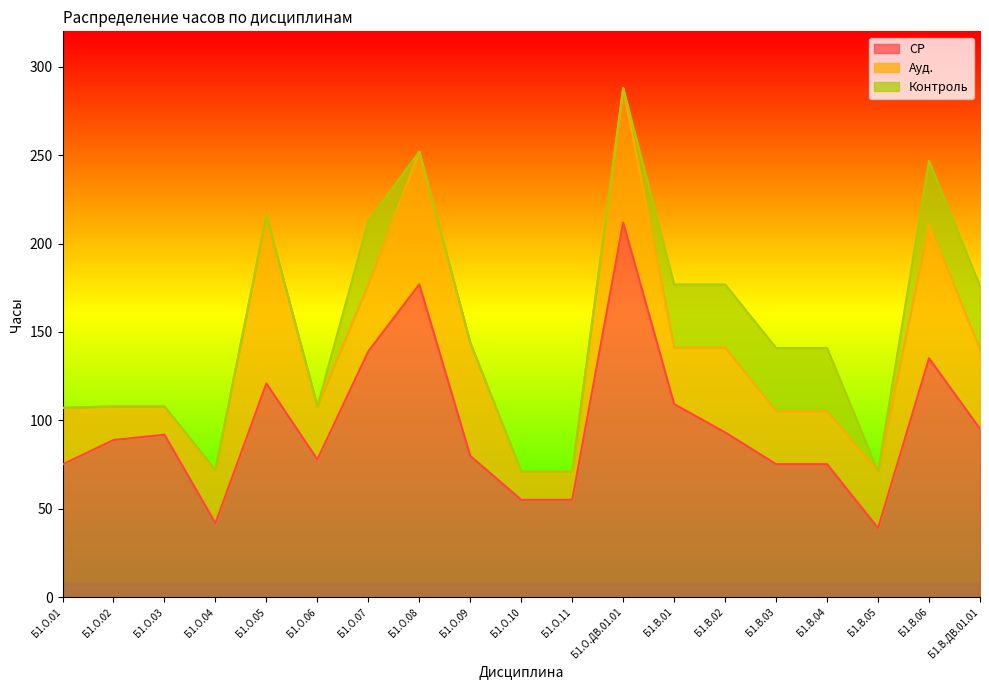

True or false: СР and Контроль cross at least once.

False